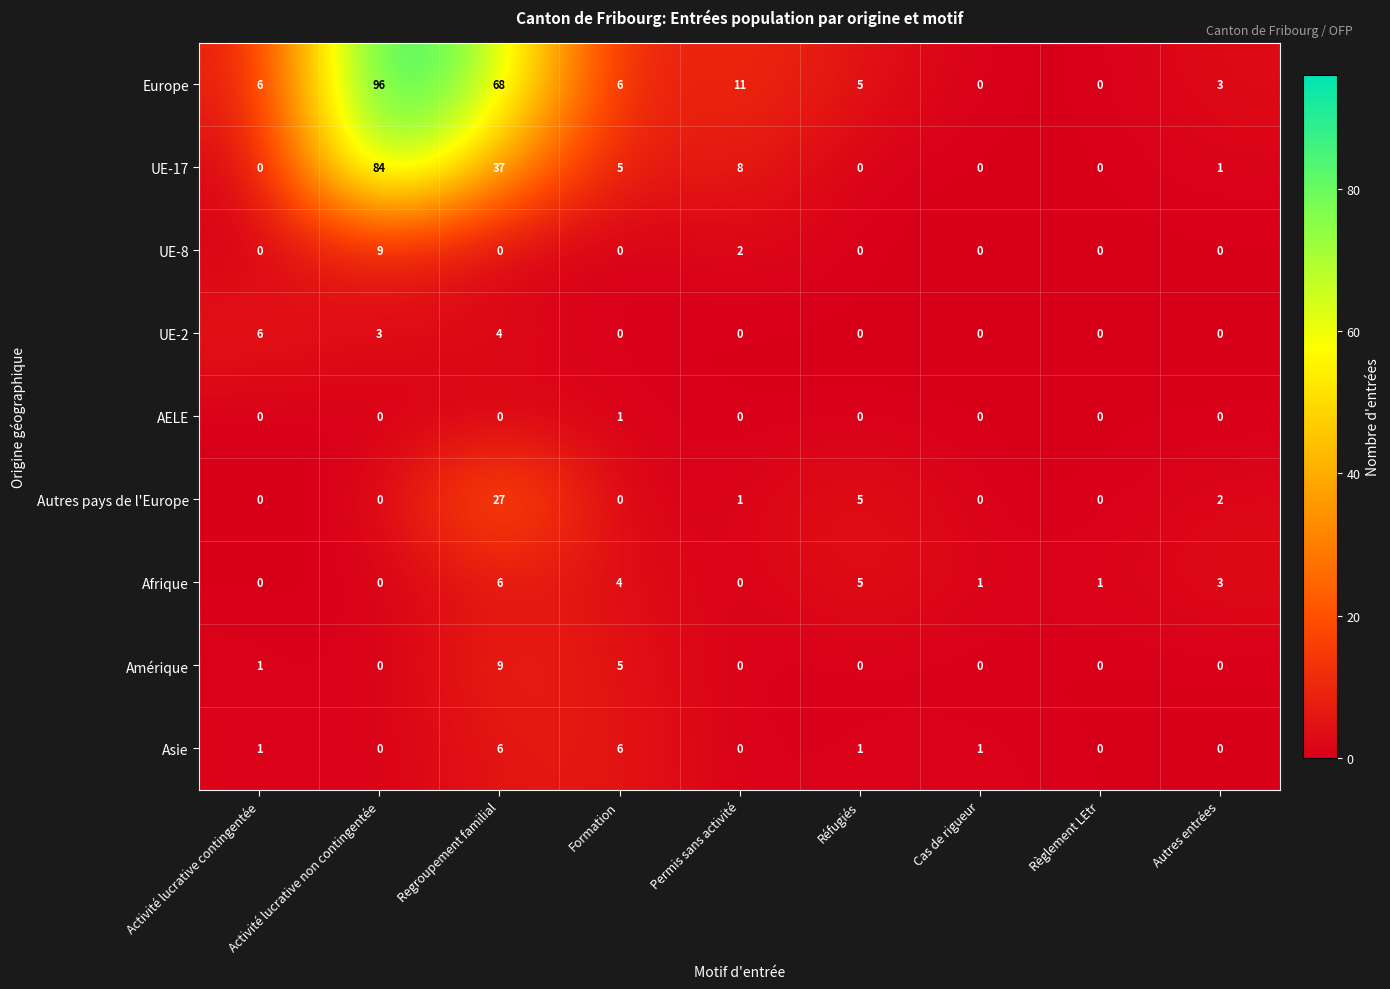

Where is Europe nearest to the value 48?

Regroupement familial